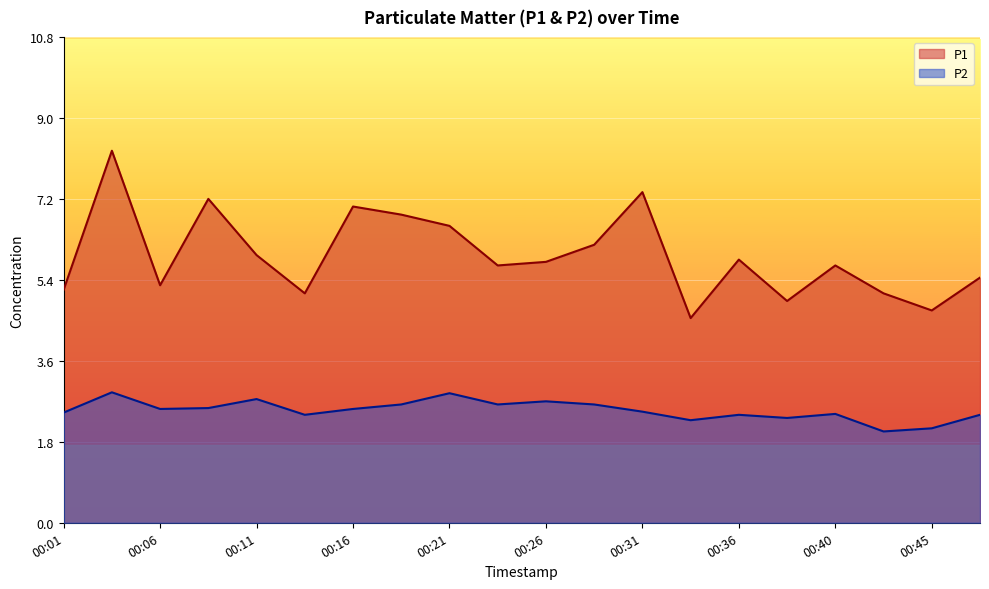

True or false: P2 has a value of 2.3 at 00:33.

True